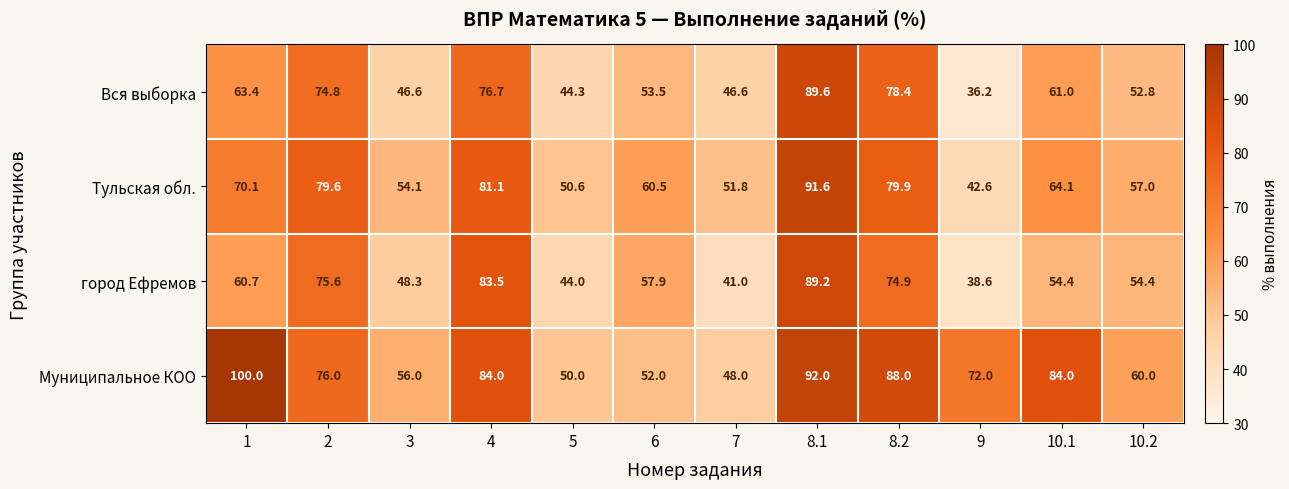

The value of город Ефремов at 5 is 64.0. True or false?

False